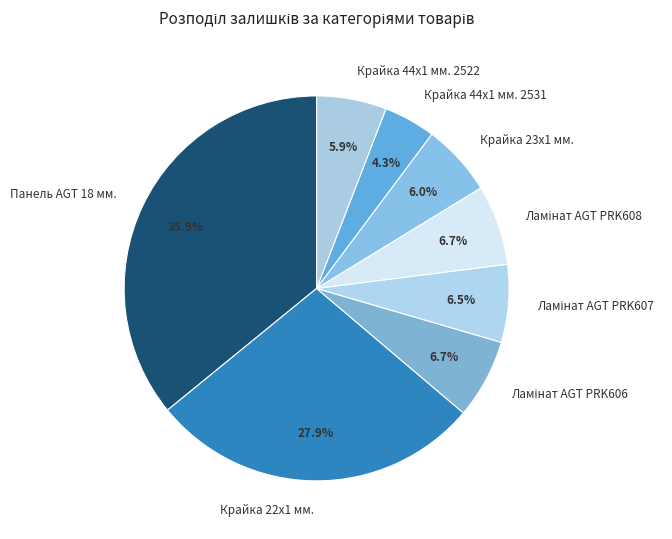

Which has a higher value, Крайка 44x1 мм. 2522 or Панель AGT 18 мм.?

Панель AGT 18 мм.